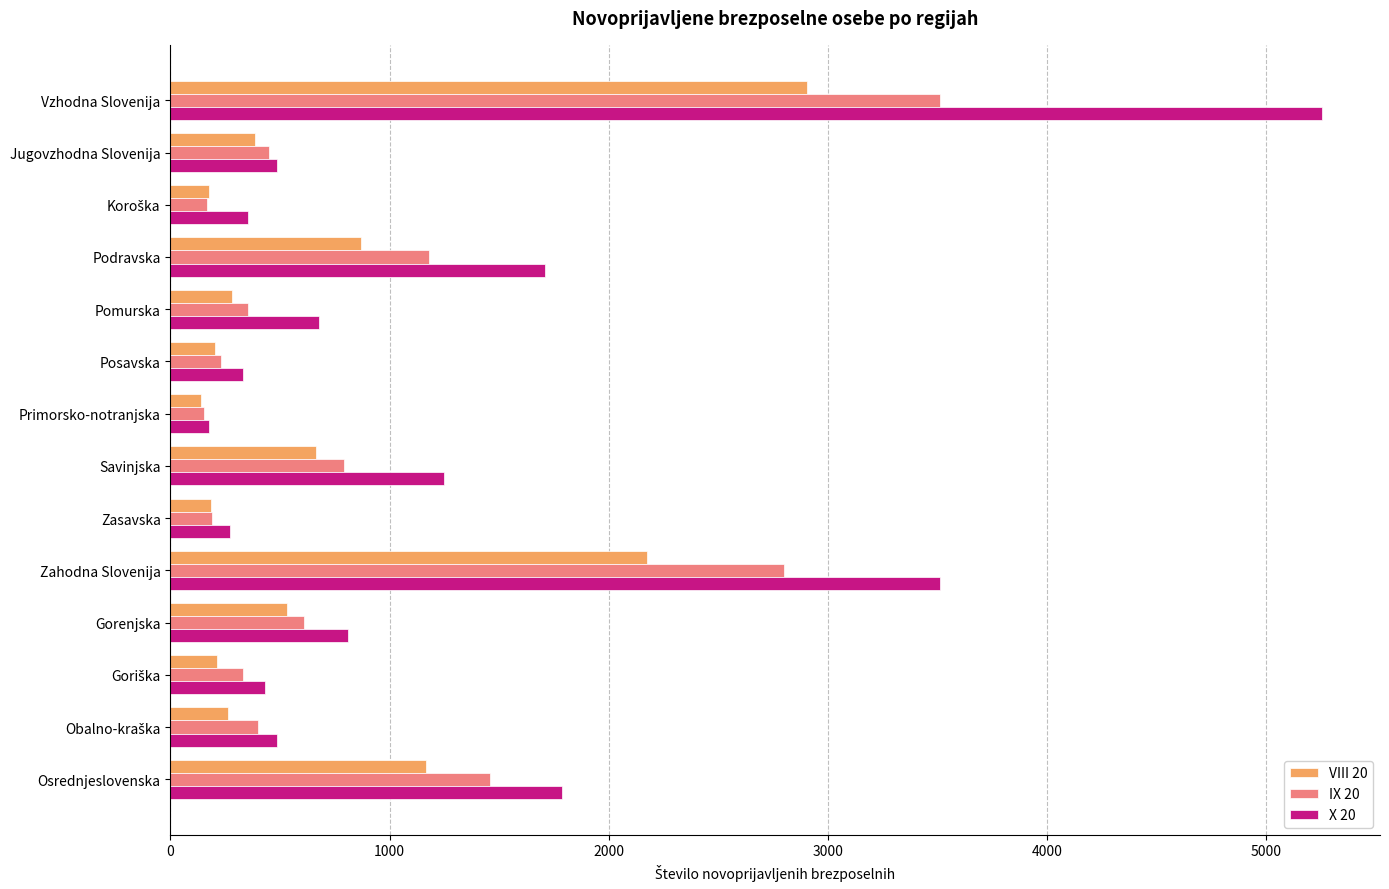

List the series in order of their overall mean, highest first.

X 20, IX 20, VIII 20